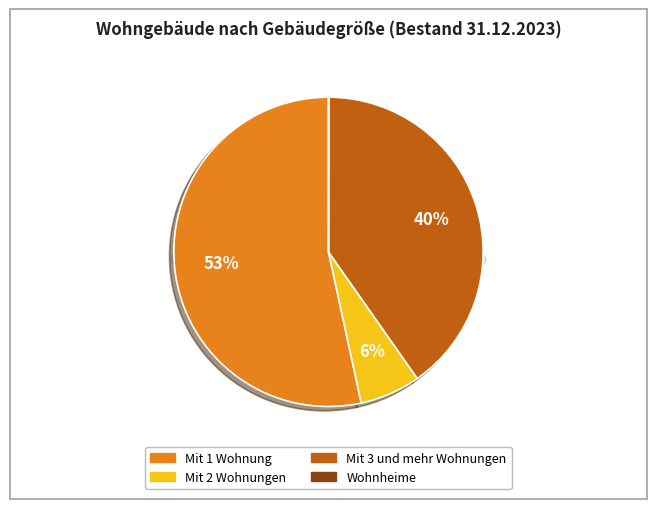

Count the number of slices in the pie.

4